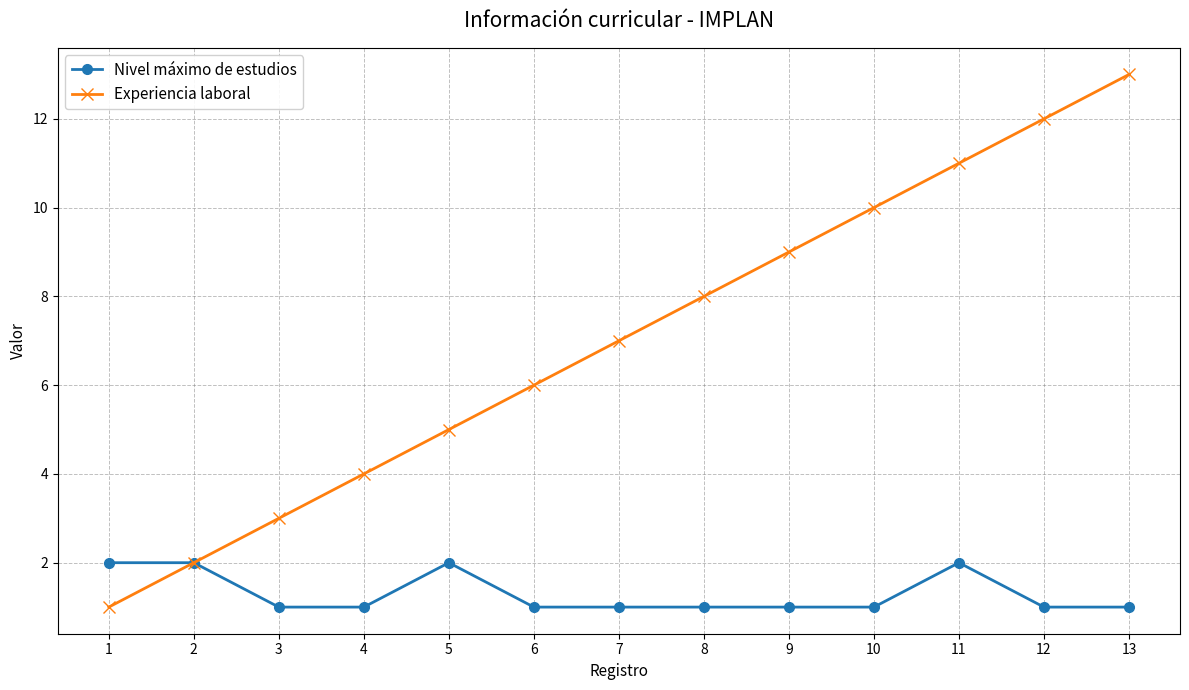

What is the difference between the second highest and minimum values in the Nivel máximo de estudios series?

1